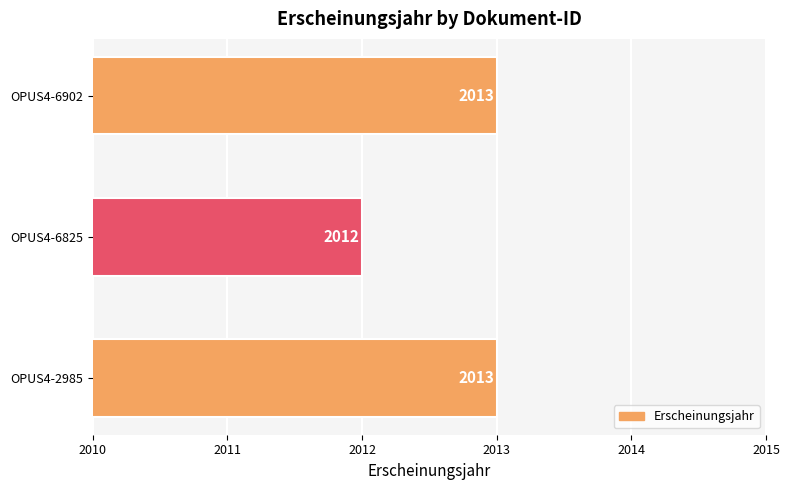

The value at OPUS4-6825 is 2693. True or false?

False